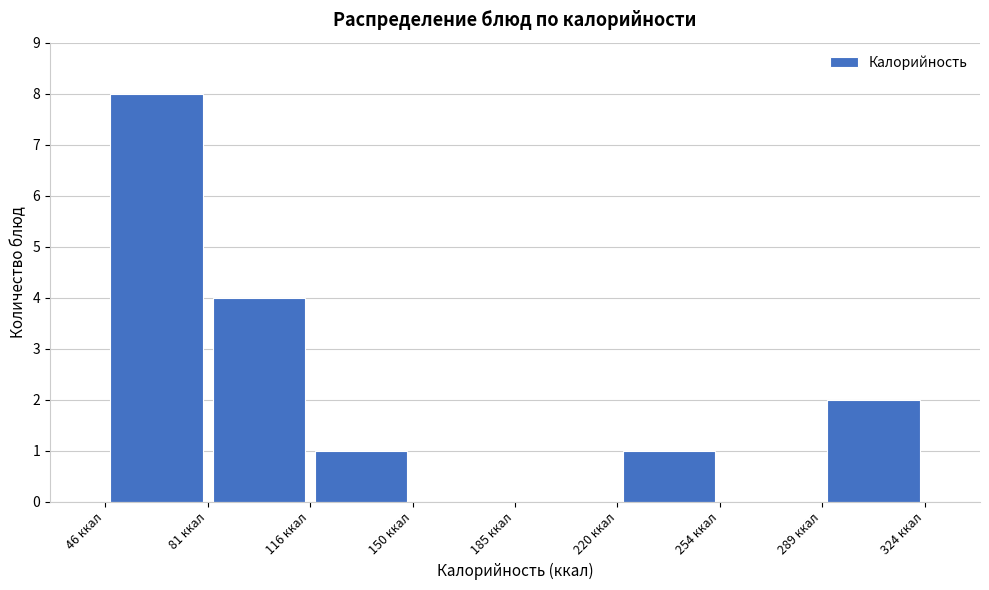

Reading left to right, list every bar in this chart as the range it spans on the x-axis followed by its height. Neither the bar edges nor the heights are printed on the chart, so give them approximately, as read against the axes.

45 to 80: 8
80 to 115: 4
115 to 150: 1
150 to 185: 0
185 to 220: 0
220 to 255: 1
255 to 290: 0
290 to 325: 2